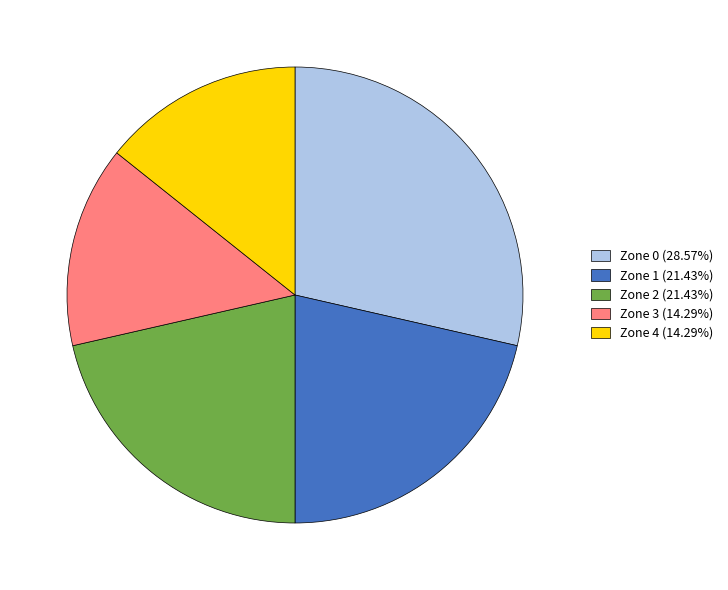

Count the number of slices in the pie.

5